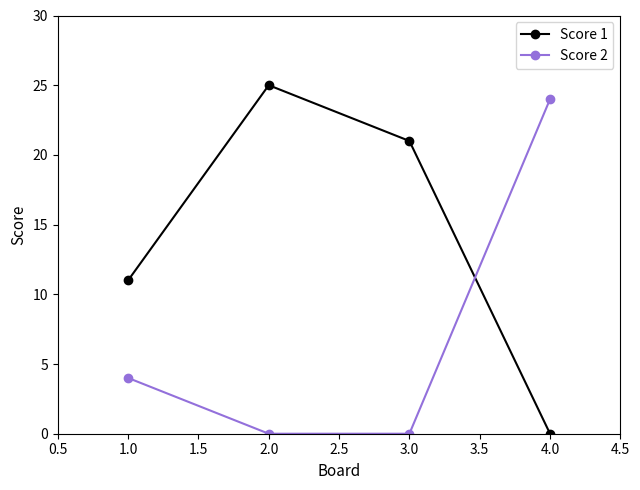

Between which two adjacent categories do Score 1 and Score 2 first intersect?

3.0 and 4.0